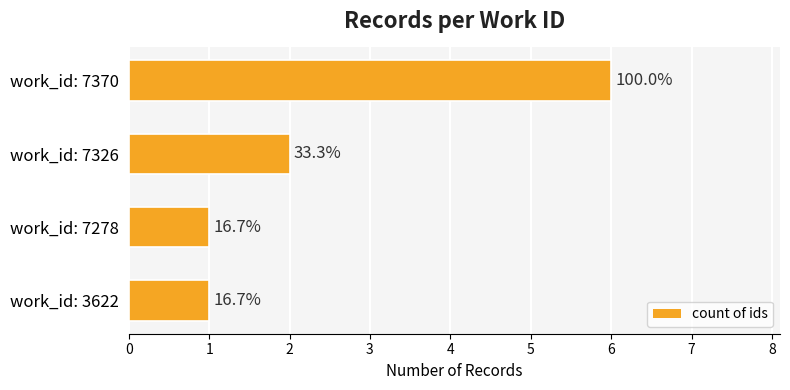

Count the values in the range 1 to 6.

4